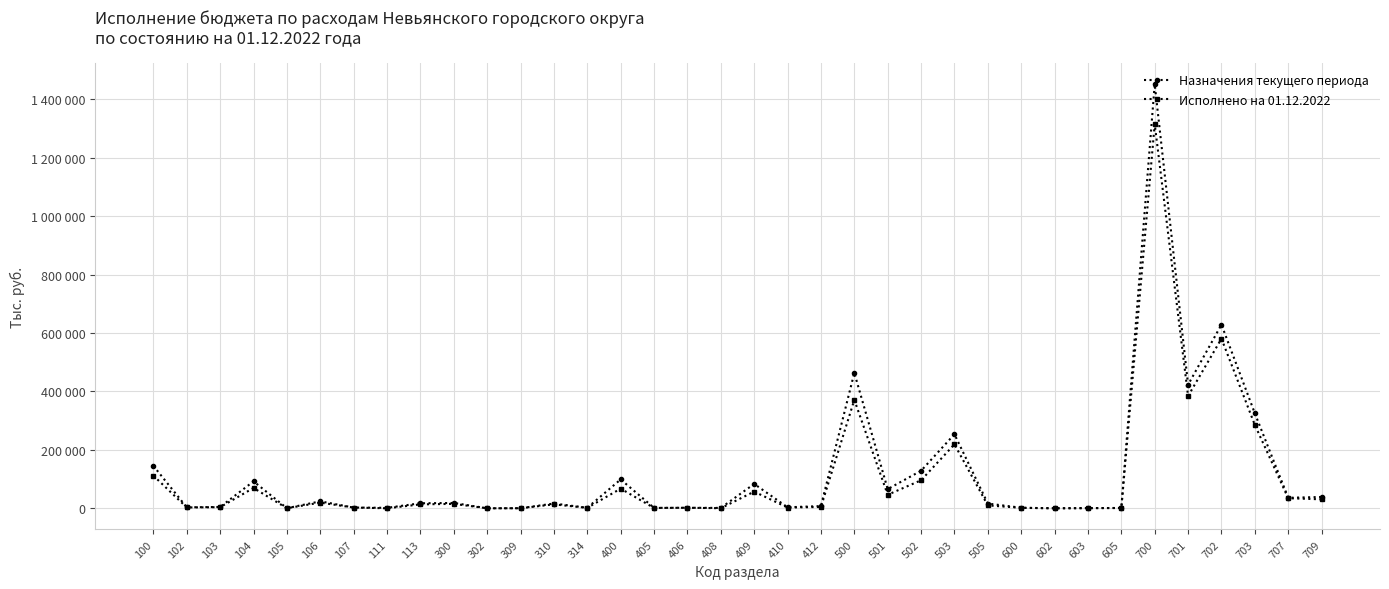

What is the sum of the Назначения текущего периода values at 100 and 500?

608687.3